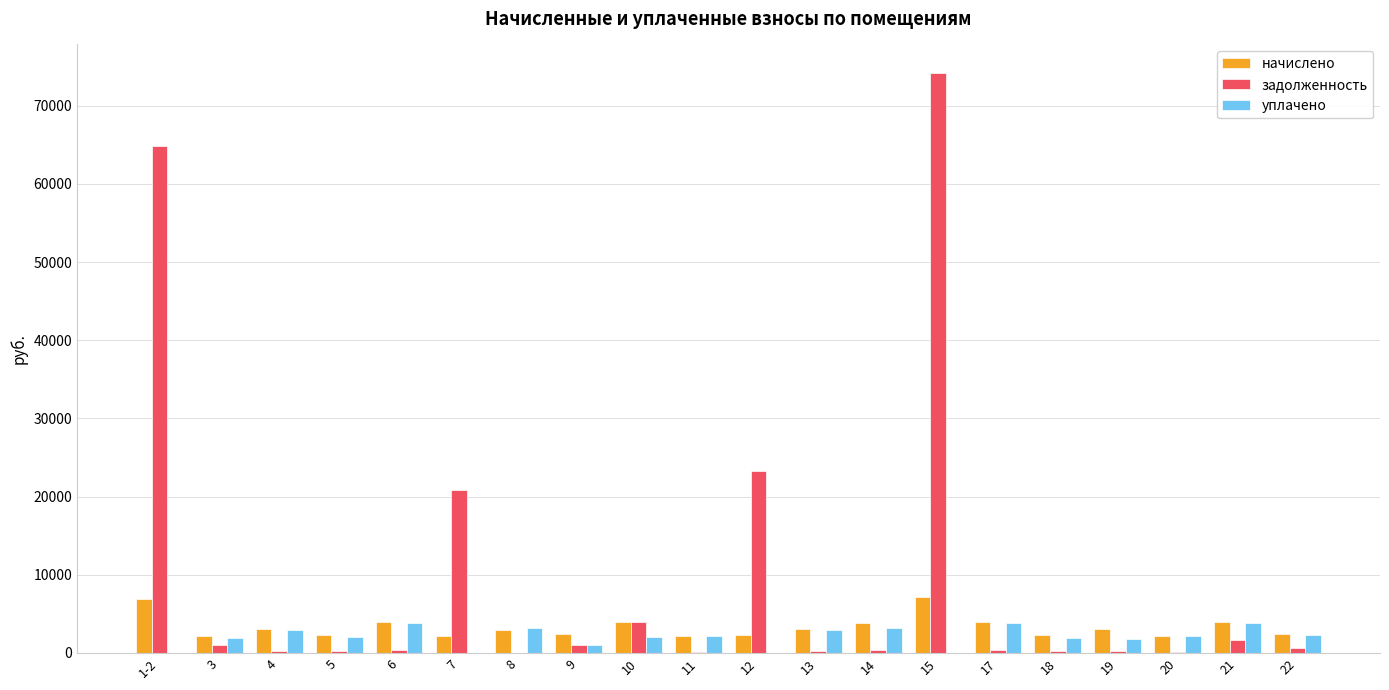

What is the maximum value shown in the chart?

74118.5